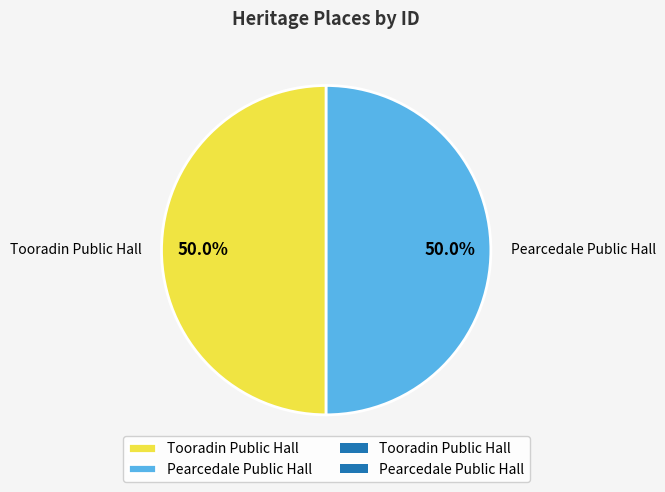

Is it true that Tooradin Public Hall is 58% of the pie?

False